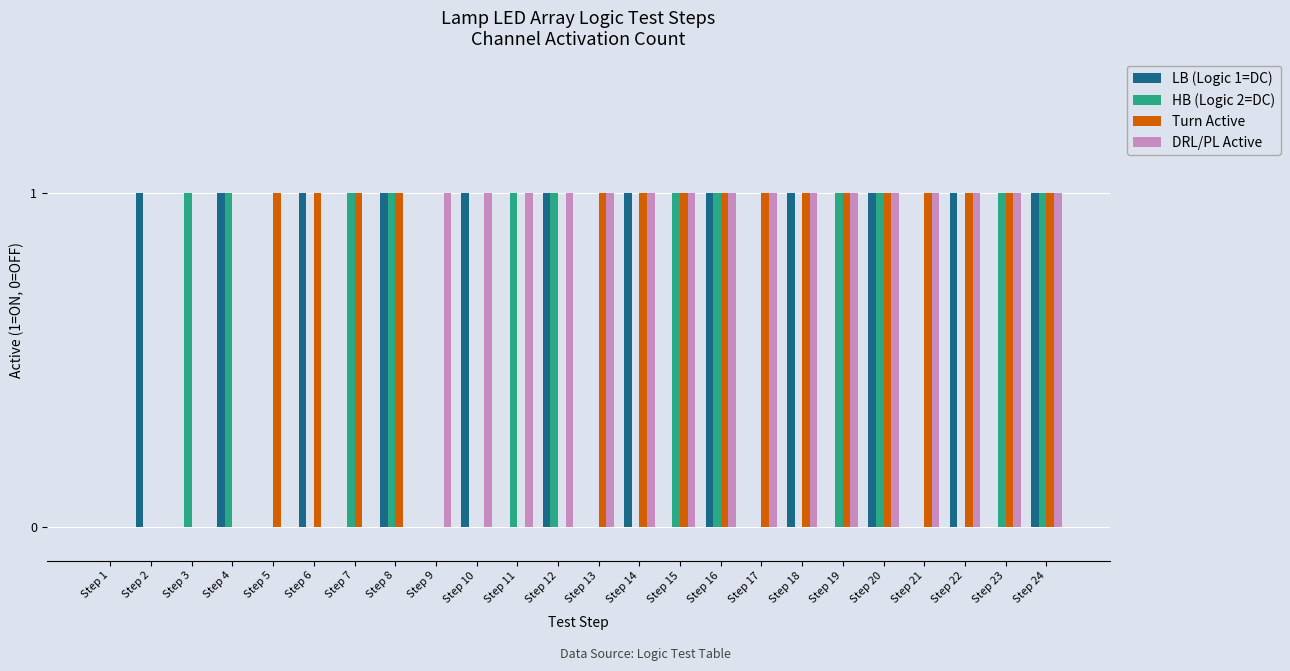

What is the total value across all series at Step 19?

3